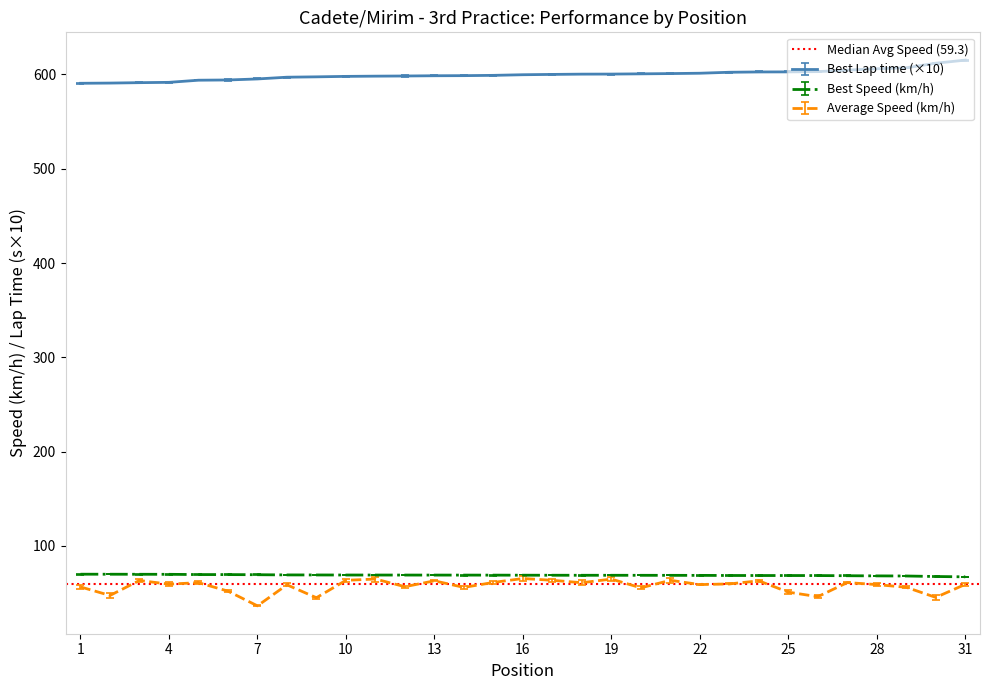

What is the sum of the Best Speed values at 13 and 20?

138.1